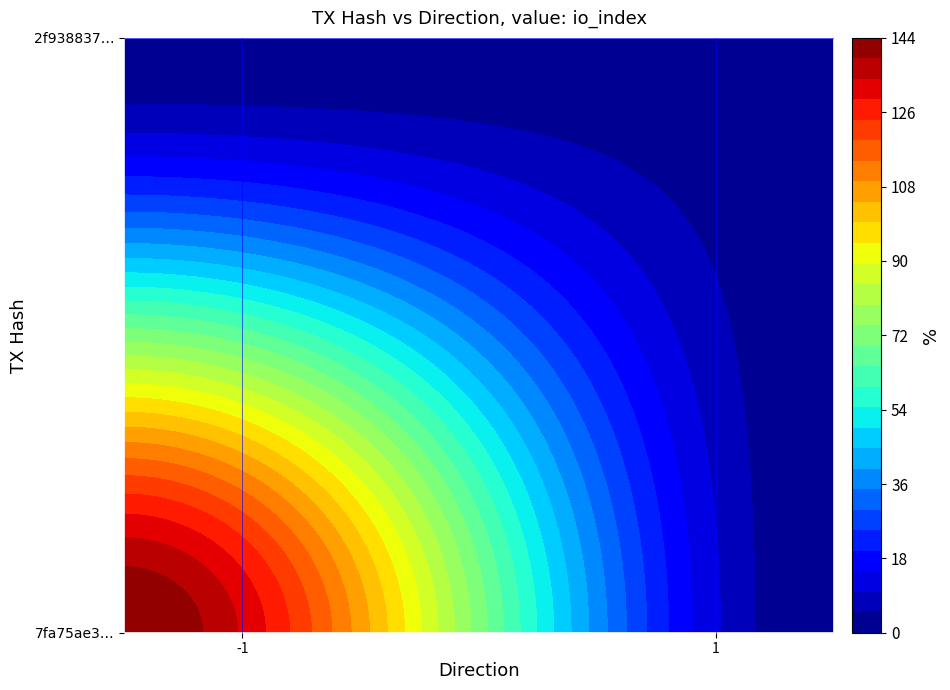

Reading left to right, transcribe all the data shown in this chart.

7fa75ae306dea8f99bb54e6fadaa4a46d2b4743: direction=-1	io_index=144
2f938837d44695eb2d9d7507095e42282478464: direction=1	io_index=2